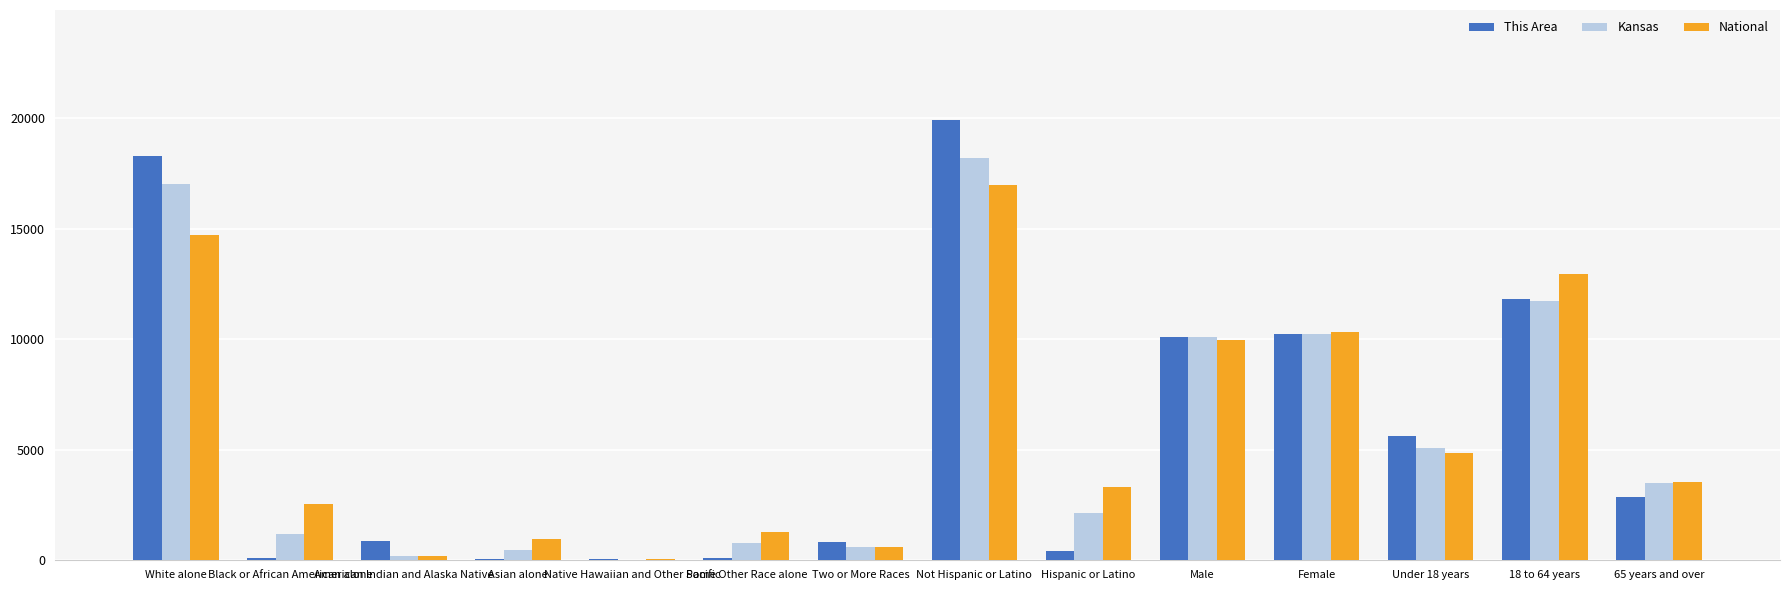

How many data points in Kansas are above 3499?

7